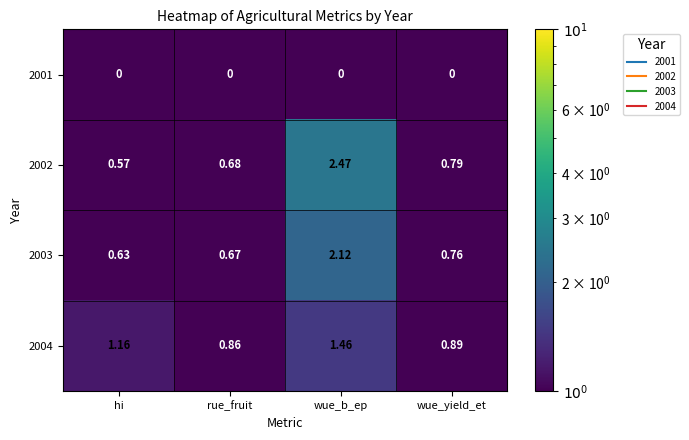

Which series changed the most between hi and wue_b_ep?

2002